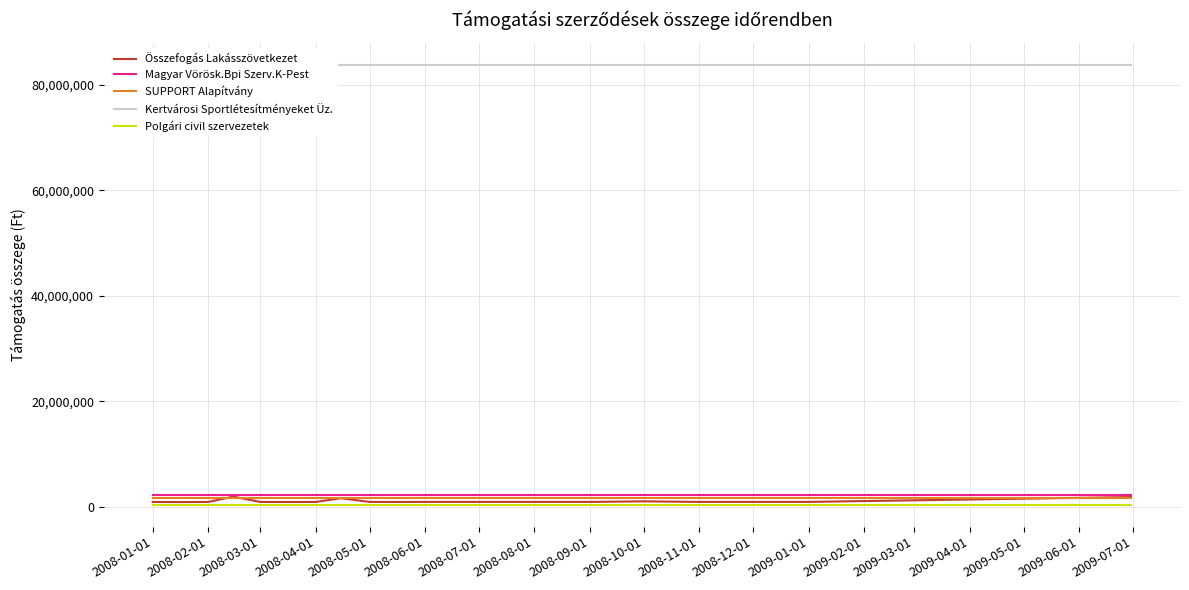

Rank the series by their maximum value, from highest to lowest.

Kertvárosi Sportlétesítményeket Üz., Magyar Vörösk.Bpi Szerv.K-Pest, Összefogás Lakásszövetkezet, SUPPORT Alapítvány, Polgári civil szervezetek